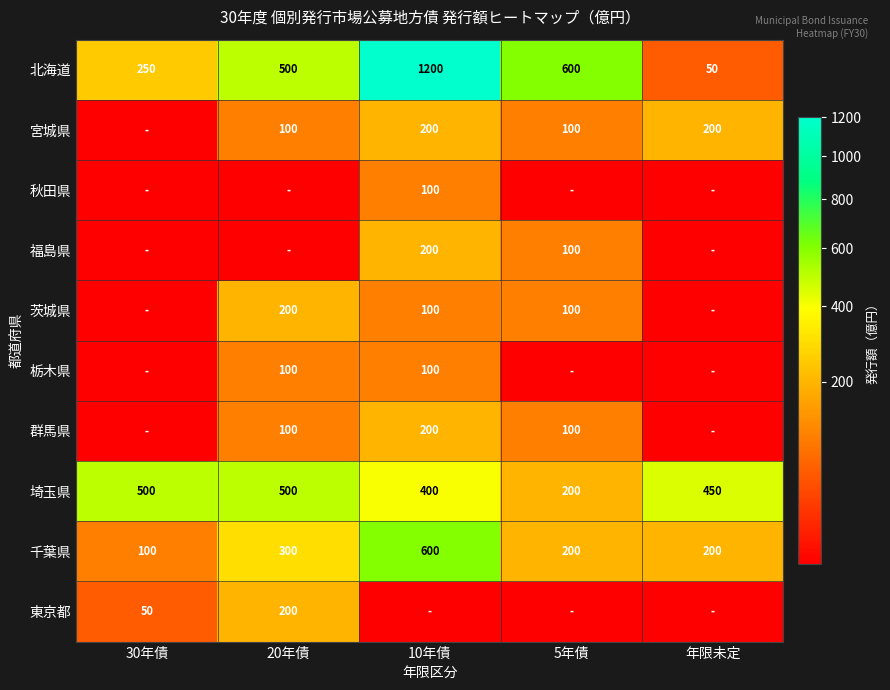

What is the minimum value shown in the chart?

0.1